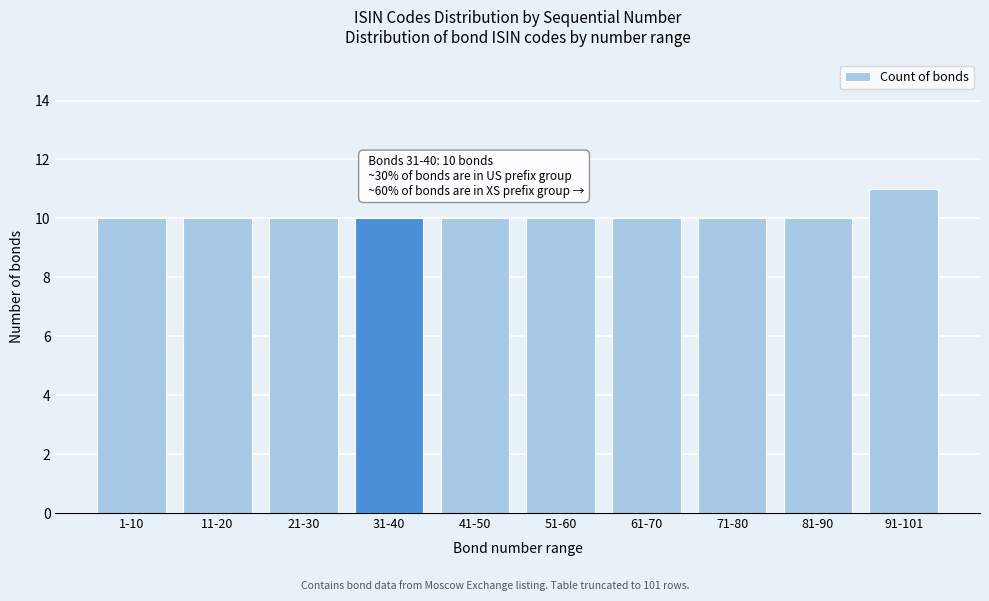

Reading left to right, what are all the values shown in this chart?

1-10=10	11-20=10	21-30=10	31-40=10	41-50=10	51-60=10	61-70=10	71-80=10	81-90=10	91-101=11